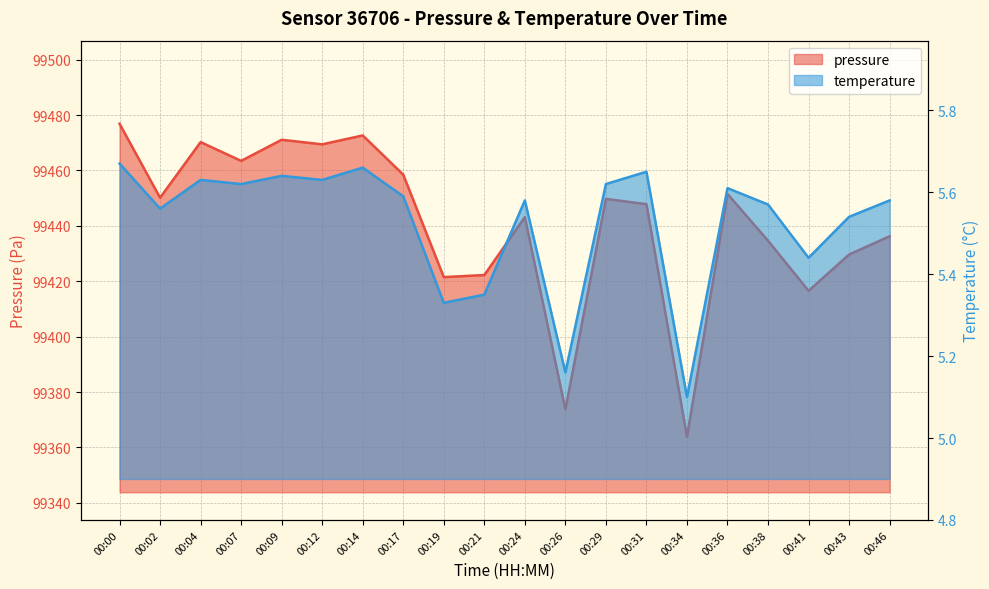

True or false: pressure has more than 0 points higher than both neighbors.

True